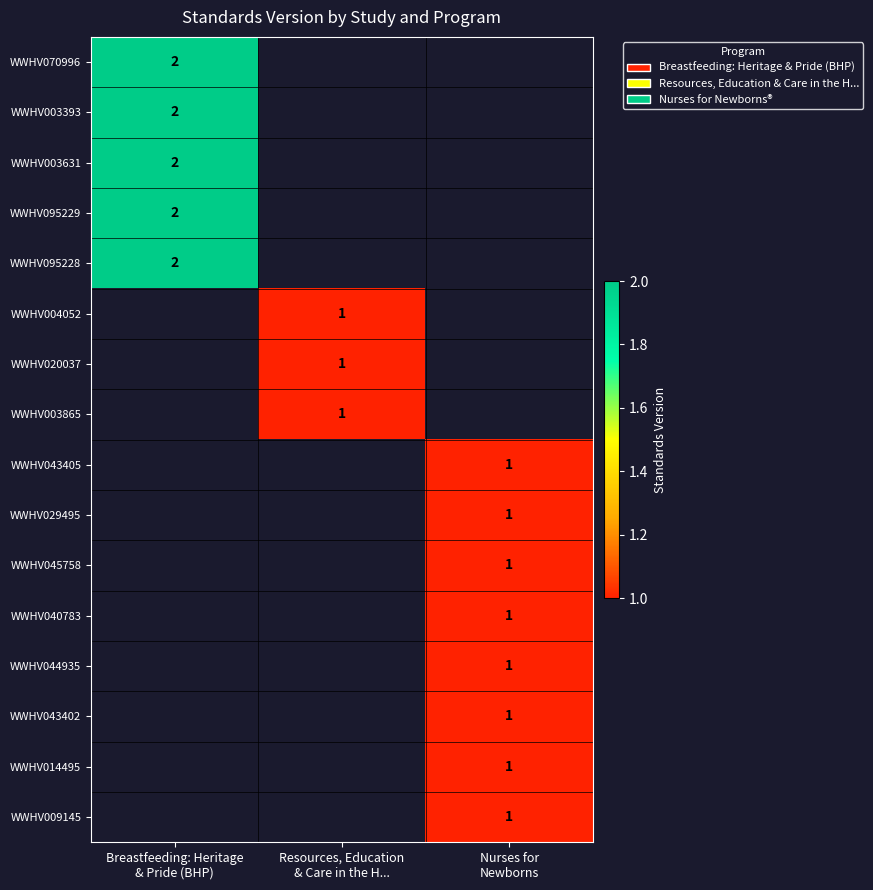

At which category does the chart reach its peak across all series?

Breastfeeding: Heritage
& Pride (BHP)